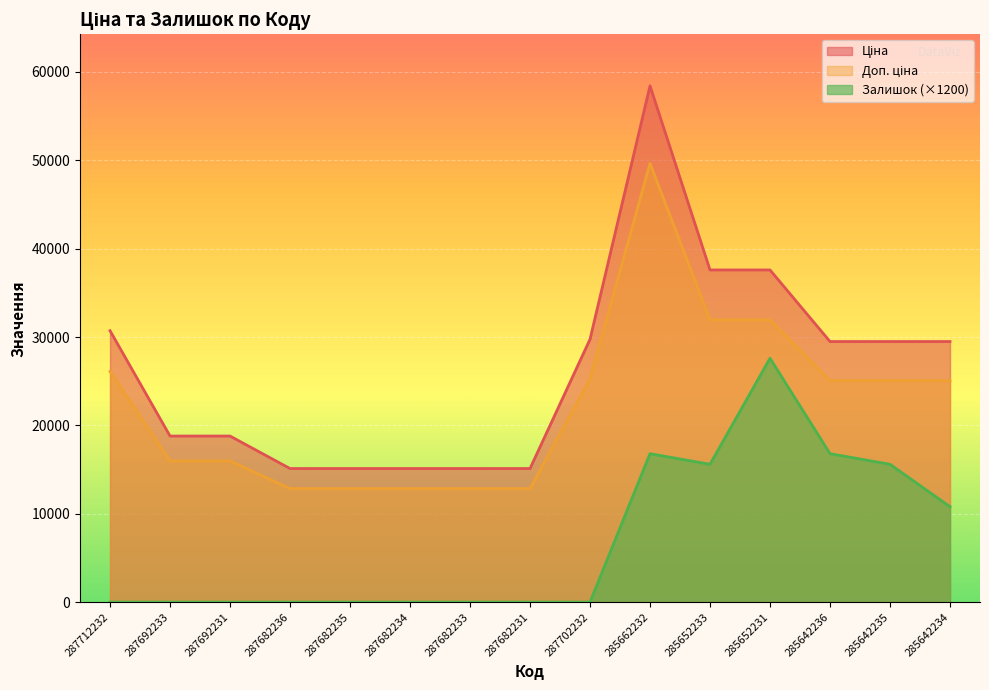

Does the chart display data point markers on the line(s)?

No